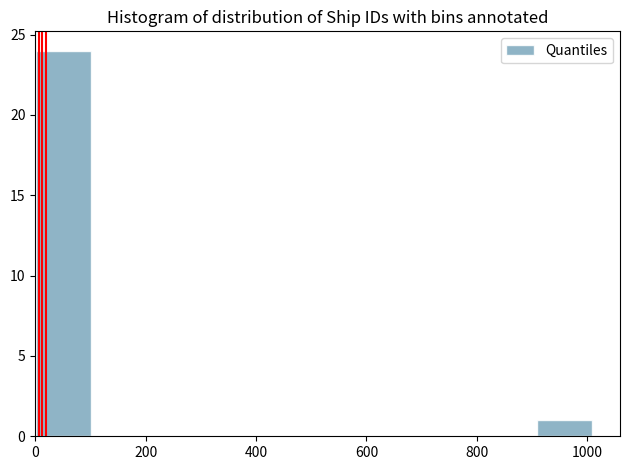

Which range on the x-axis has the tallest bar?

0 to 100